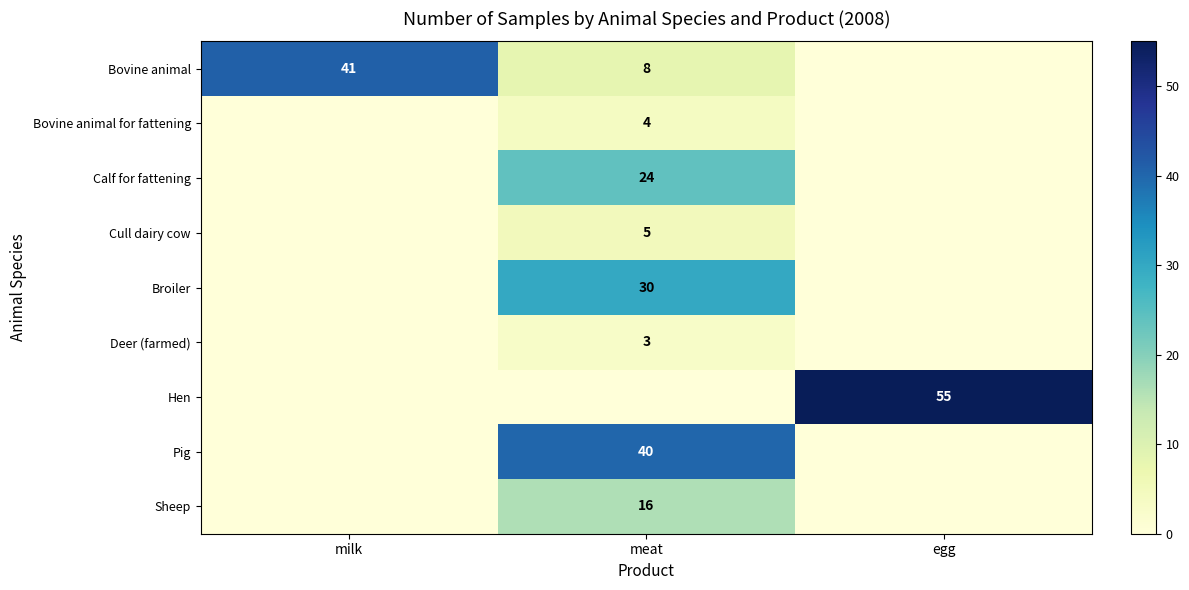

Is it true that Pig equals 40 at meat?

True